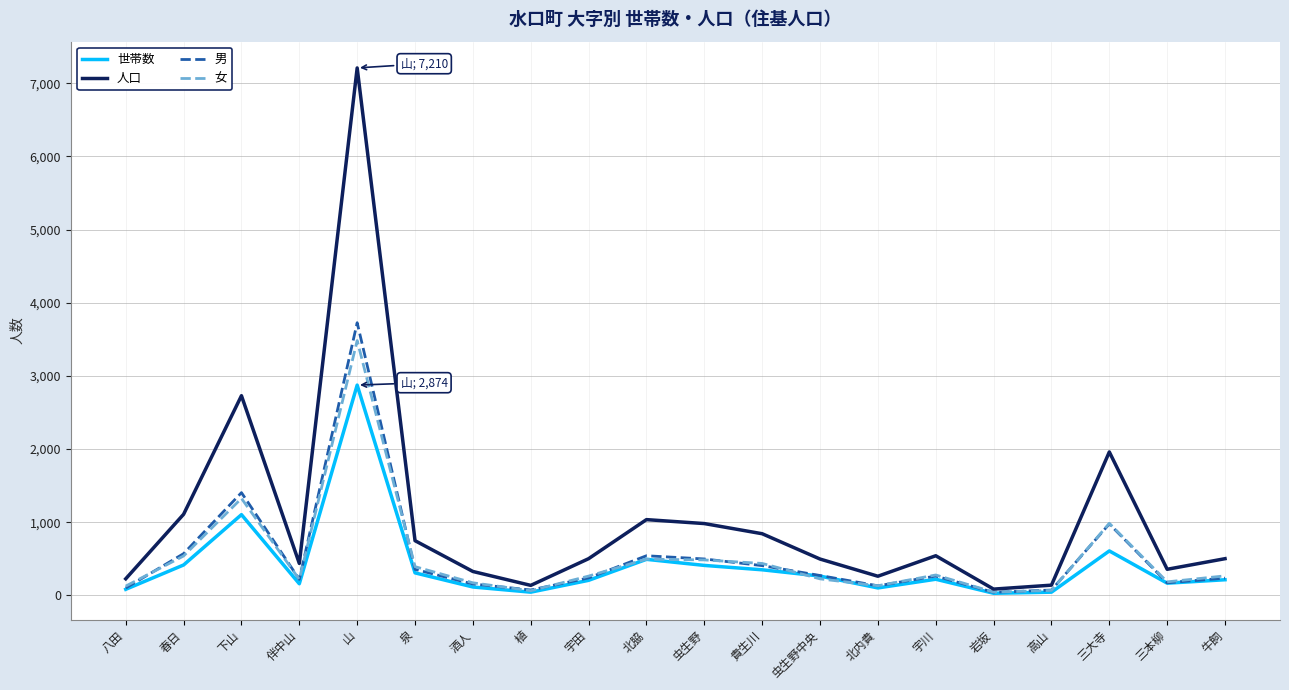

What is the spread (max minus min) of values at 北脇?

543